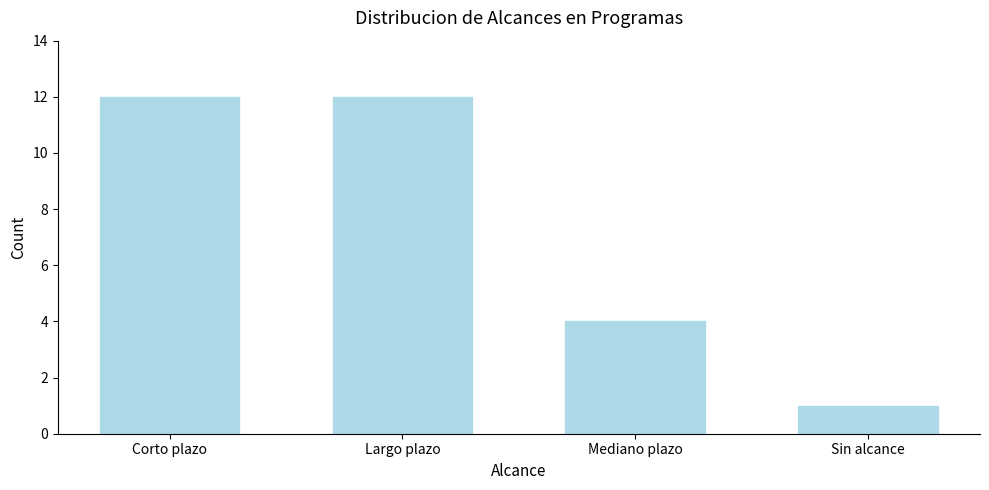

Reading left to right, transcribe all the data shown in this chart.

Corto plazo=12	Largo plazo=12	Mediano plazo=4	Sin alcance=1